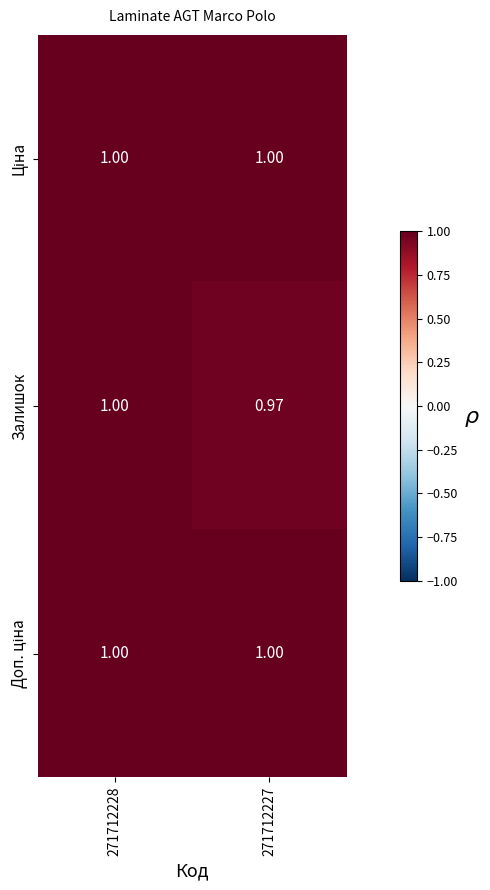

Count the number of categories in the chart.

2